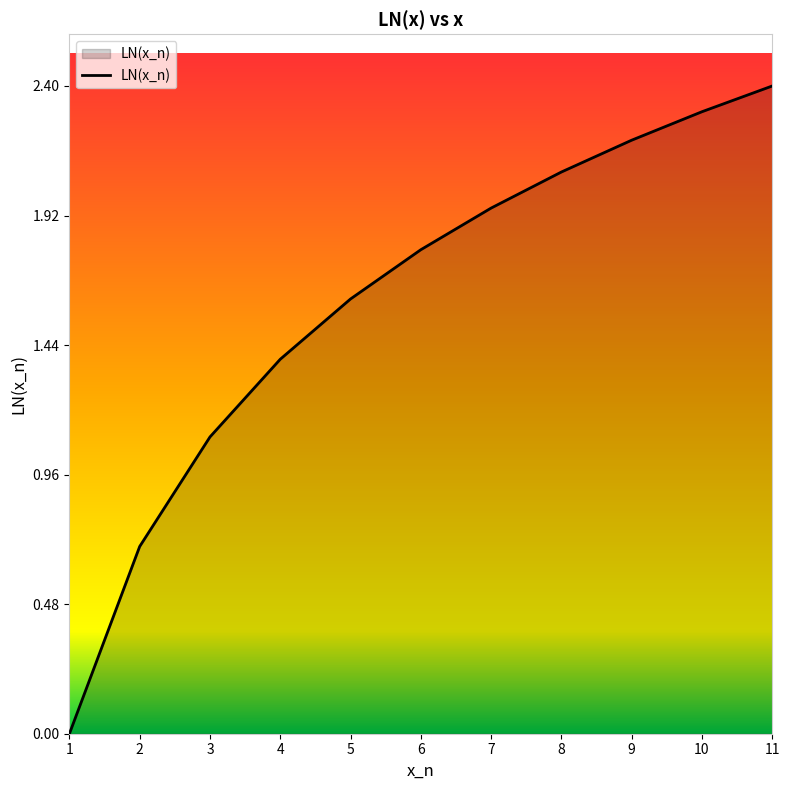

Does the chart display data point markers on the line(s)?

No